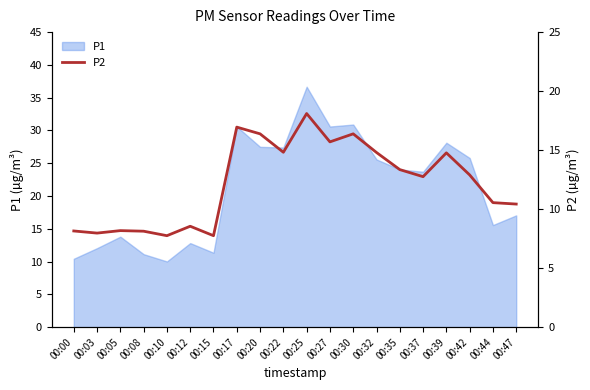

Is it true that P1 equals 4.9 at 00:00?

False